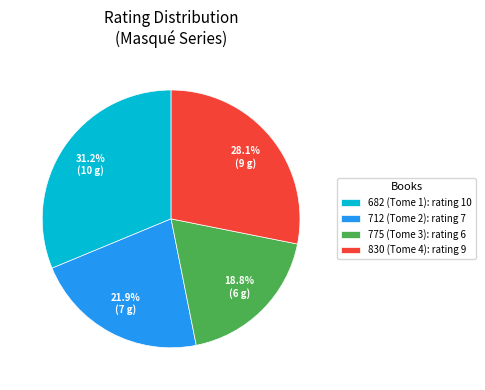

What percentage is NOT represented by 712 (Tome 2)?

78.1%